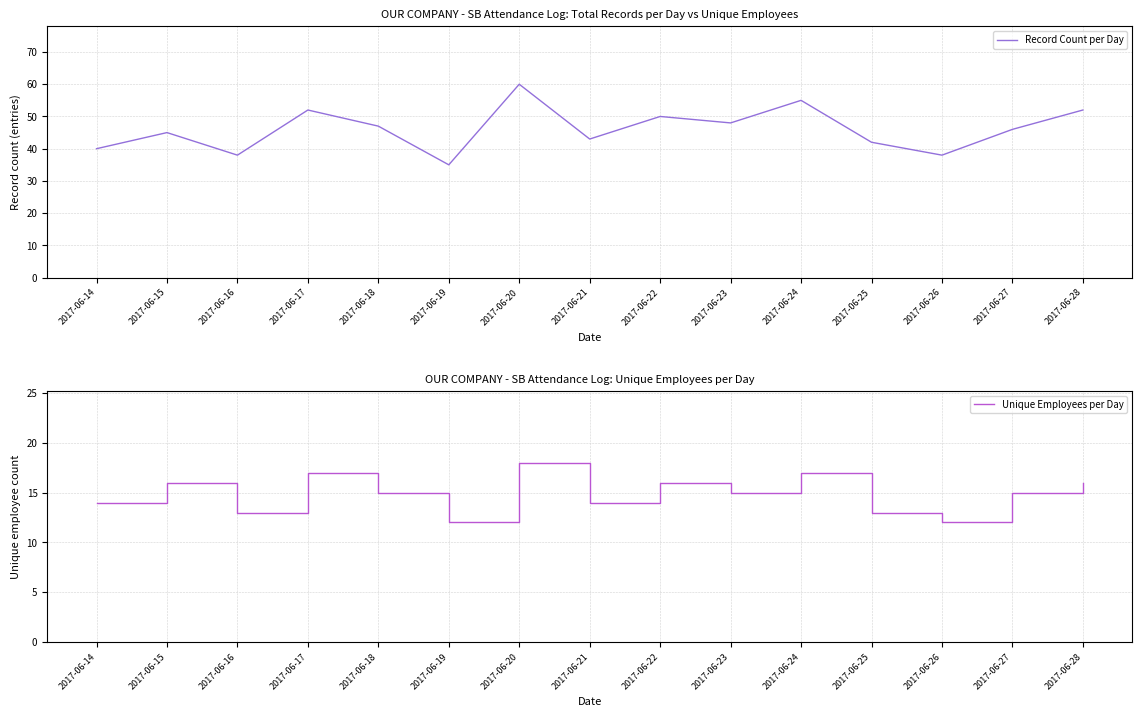

What is the total value across all series at 2017-06-20?

78